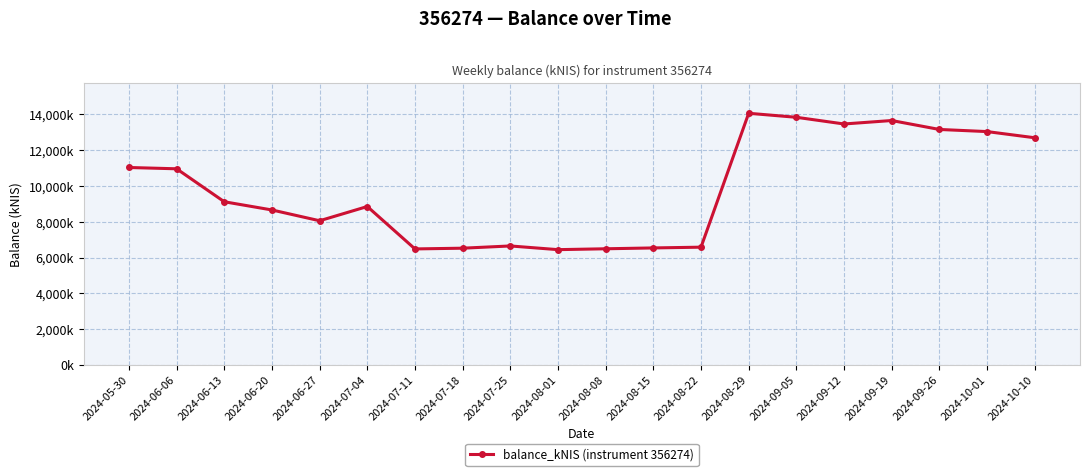

The chart shows a value of 4215.1 at 2024-09-05. True or false?

False